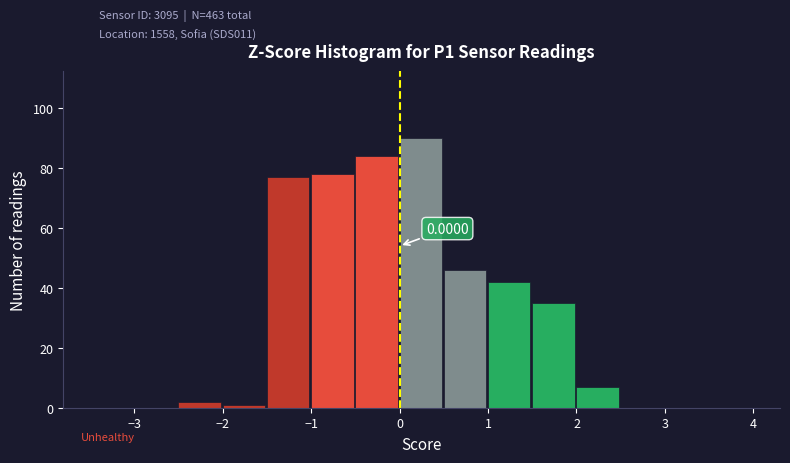

Which range on the x-axis has the tallest bar?

0.0 to 0.5